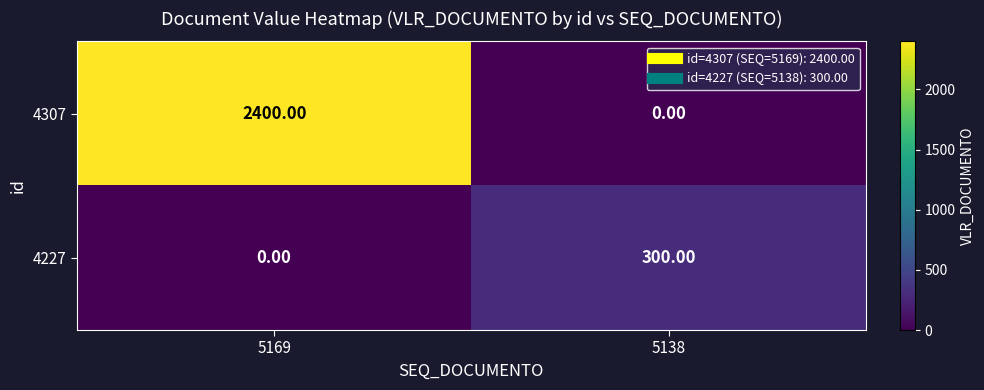

Rank the series at 5138 from lowest to highest value.

4307, 4227